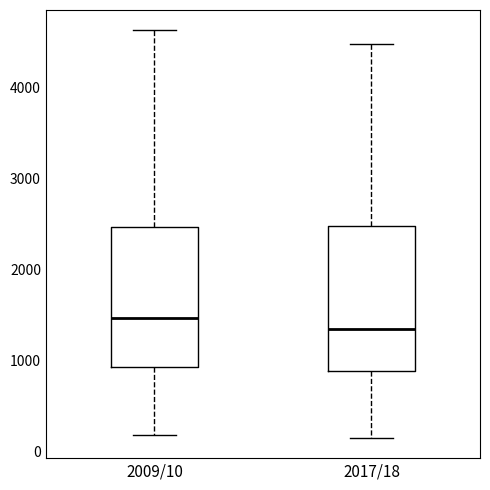

Where is the lower edge of the box for 2009/10 on the y-axis? The values are not printed on the chart, so give them approximately, as read against the axis.

900